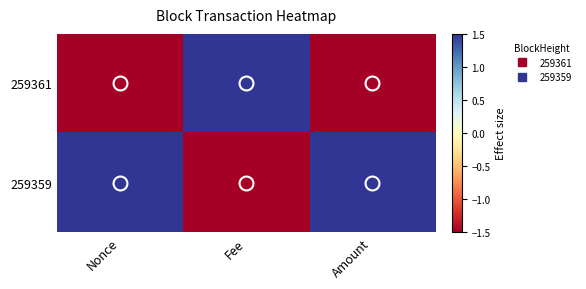

At how many categories does at least one series exceed 0?

3